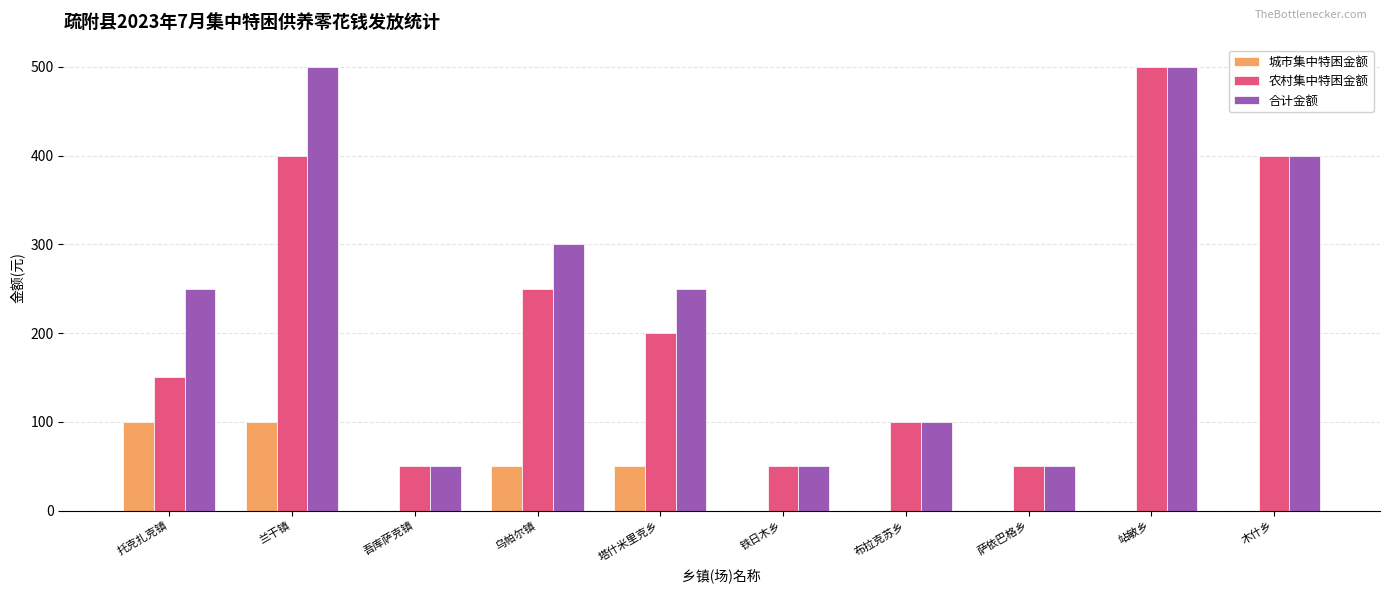

What is the sum of all 城市集中特困金额 values?

300